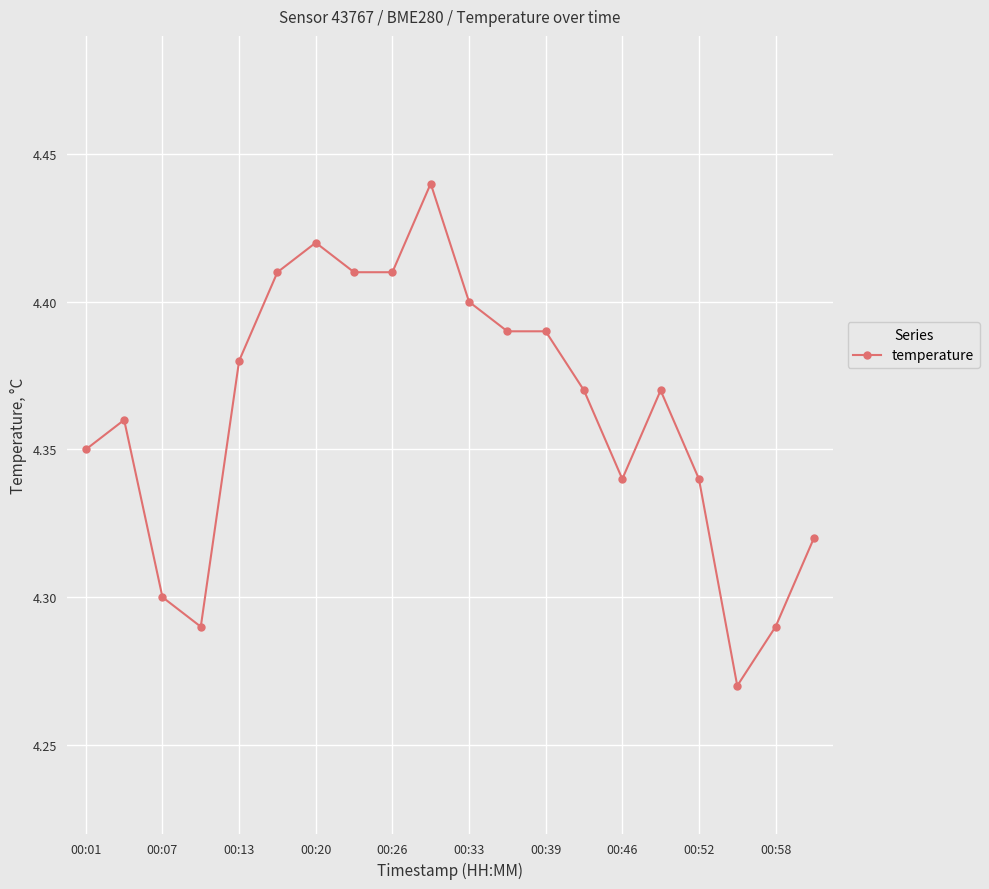

True or false: the data has more than 0 interior local peaks.

True